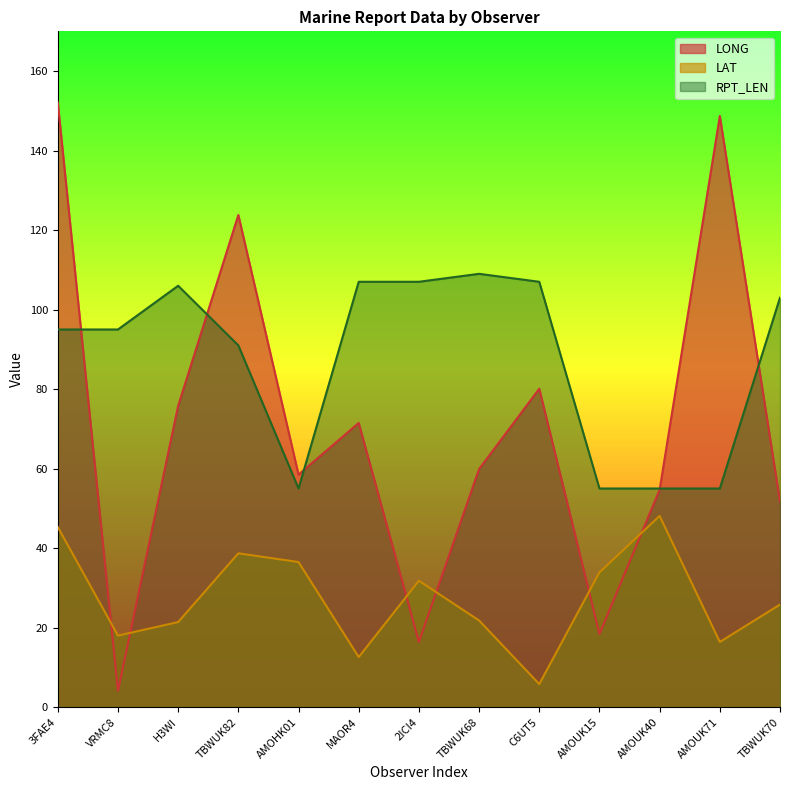

Between which two adjacent categories do LONG and LAT first intersect?

3FAE4 and VRMC8